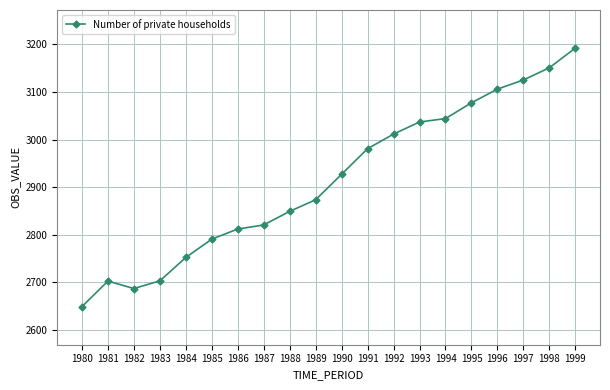

The value at 1997 is 4728.9. True or false?

False